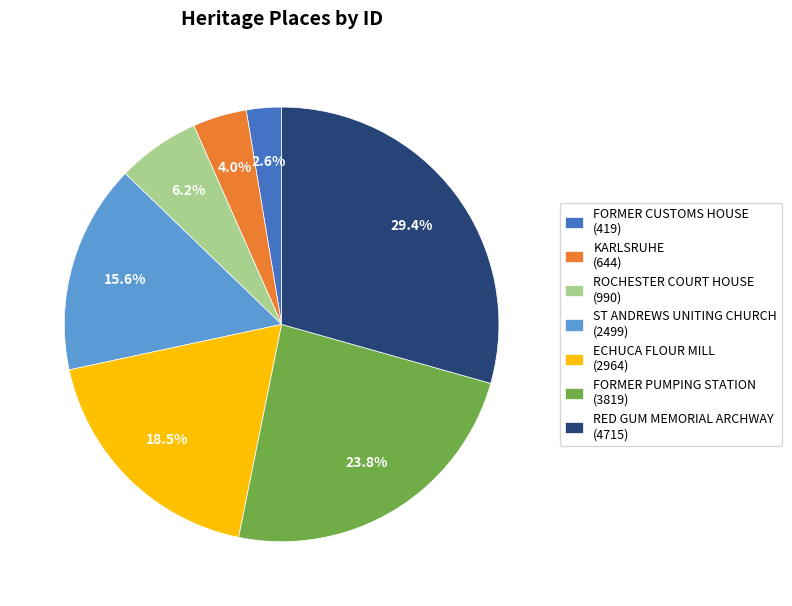

How many segments does this pie chart have?

7